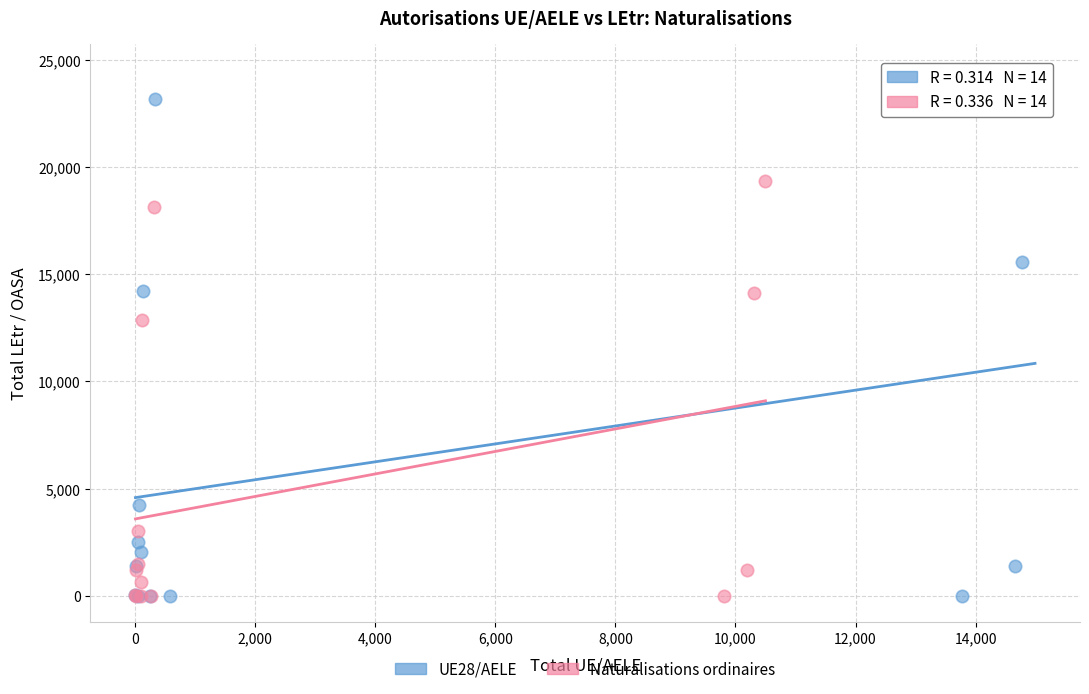

Which series has the widest spread of Y values?

UE28/AELE